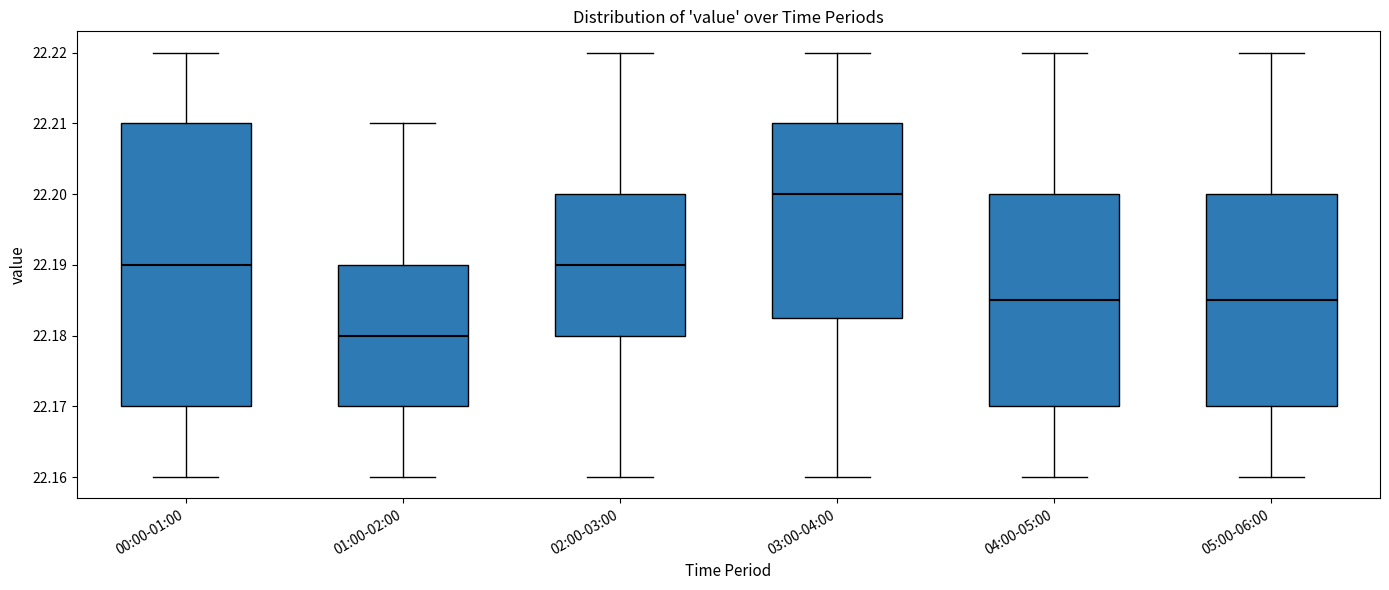

Comparing the boxes themselves (not the whiskers), which one is the tallest?

00:00-01:00